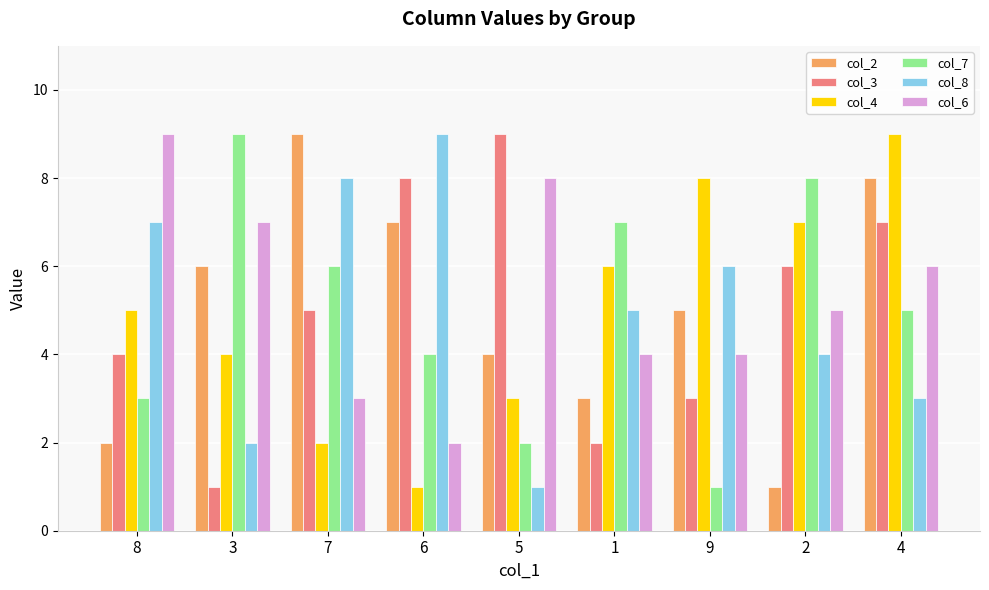

What is the value of the col_4 bar at the 5th from the left?

3